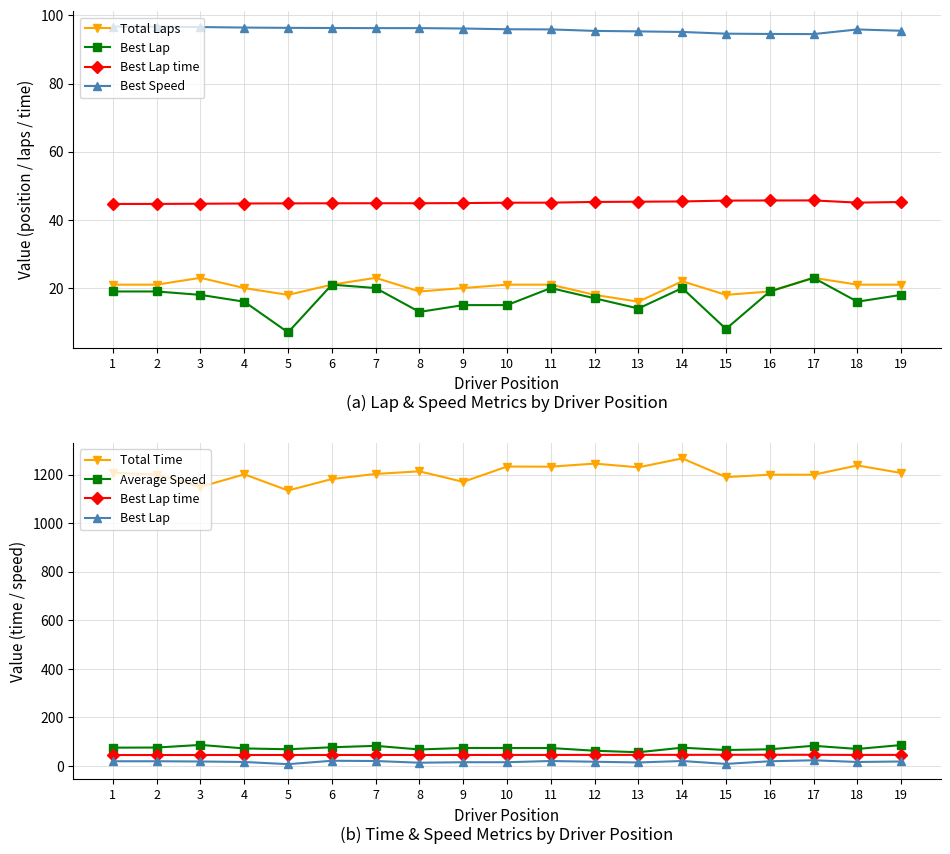

Reading left to right, what are all the values shown in this chart?

Total Laps: 21.0	21.0	23.0	20.0	18.0	21.0	23.0	19.0	20.0	21.0	21.0	18.0	16.0	22.0	18.0	19.0	23.0	21.0	21.0
Best Lap: 19.0	19.0	18.0	16.0	7.0	21.0	20.0	13.0	15.0	15.0	20.0	17.0	14.0	20.0	8.0	19.0	23.0	16.0	18.0
Best Lap time: 44.7	44.7	44.7	44.8	44.8	44.9	44.9	44.9	44.9	45.0	45.1	45.3	45.3	45.4	45.7	45.7	45.7	45.1	45.2
Best Speed: 96.7	96.7	96.6	96.4	96.3	96.3	96.3	96.3	96.1	95.9	95.9	95.4	95.3	95.1	94.6	94.5	94.5	95.9	95.5
Total Time: 1208.8	1200.9	1150.4	1202.1	1135.6	1182.7	1203.8	1214.5	1171.0	1234.2	1233.6	1246.4	1231.0	1267.9	1190.6	1200.7	1200.5	1238.7	1207.7
Average Speed: 75.0	75.5	86.4	71.9	68.5	76.7	82.5	67.6	73.8	73.5	73.5	62.4	56.1	75.0	65.3	68.4	82.8	69.8	85.8